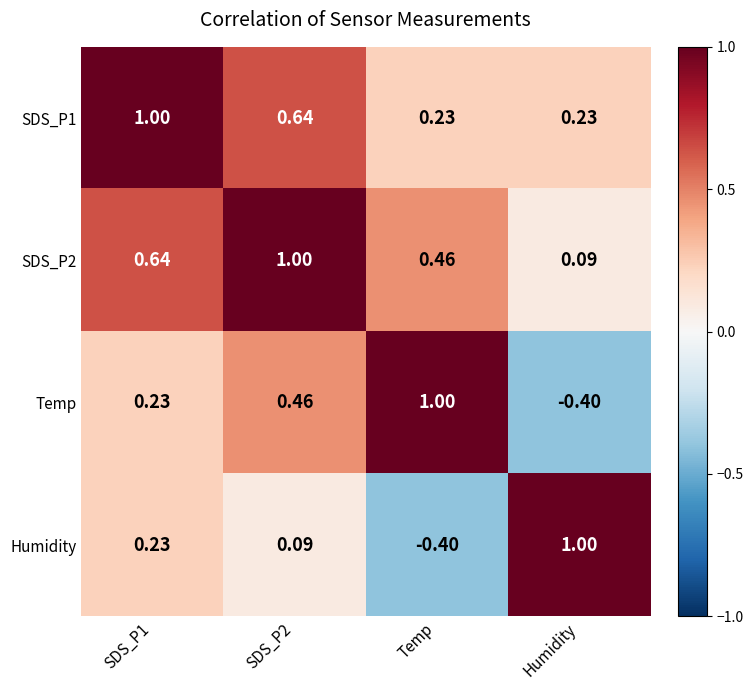

Where is SDS_P2 nearest to the value 0?

Humidity